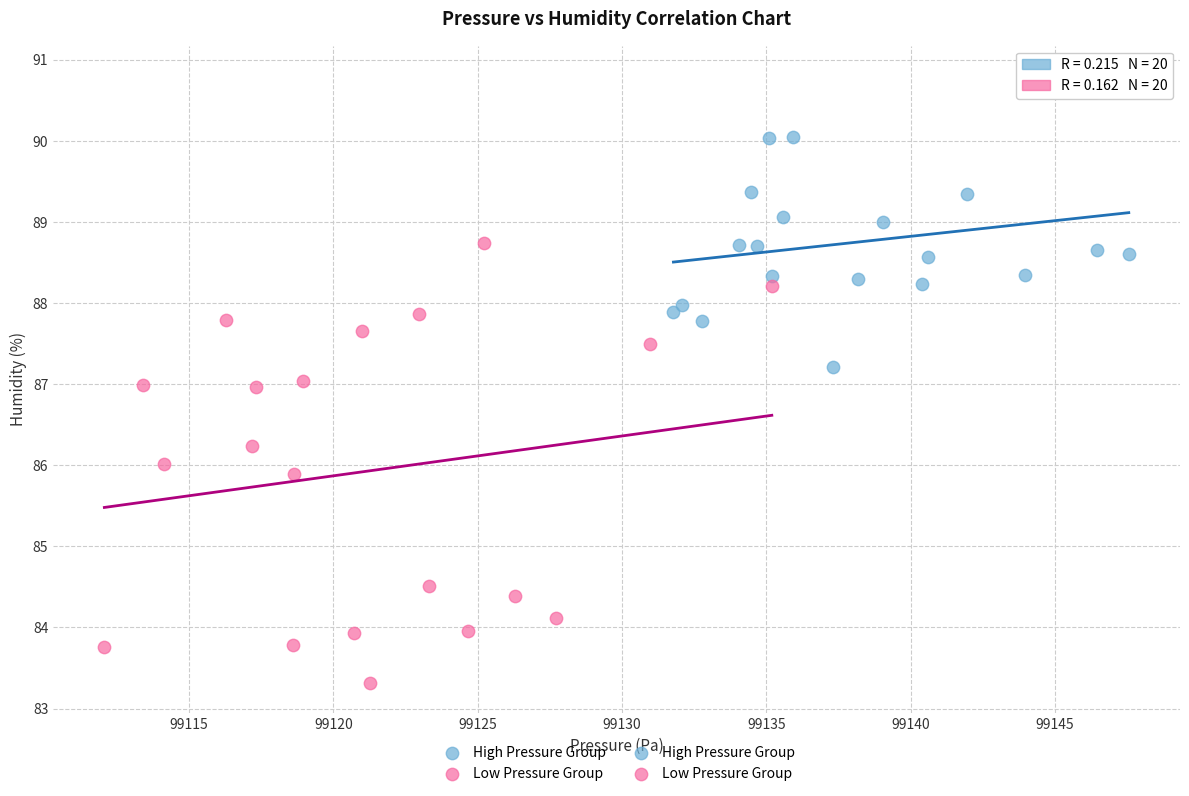

Which series has the largest Y range (max minus min)?

Low Pressure Group